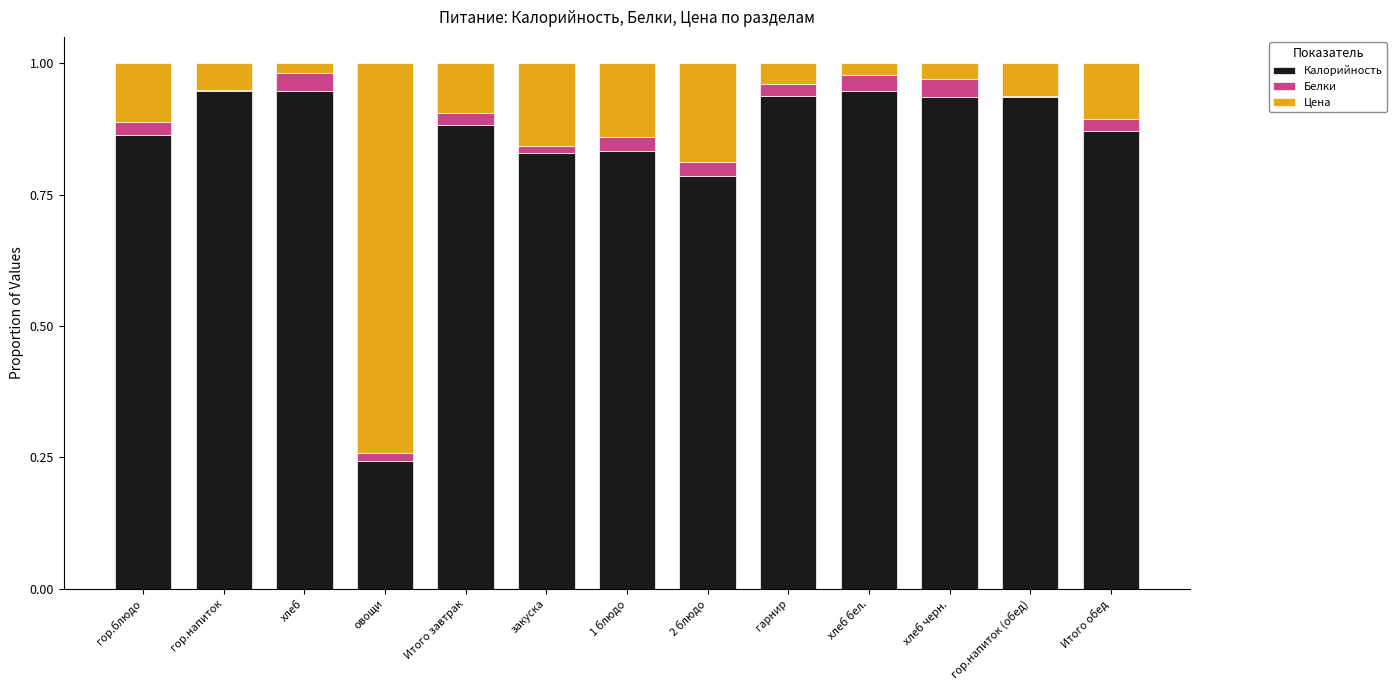

Does the chart contain stacked bars?

Yes